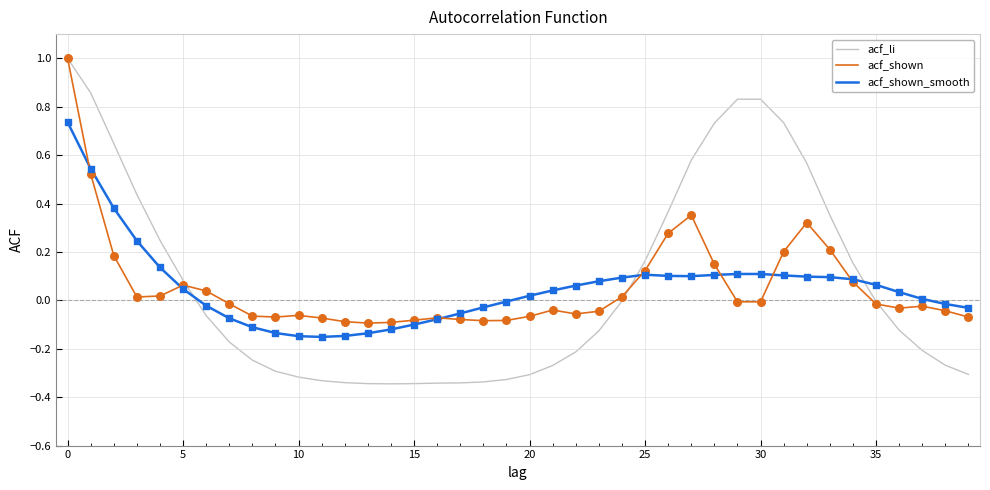

Which series has the widest spread of values?

acf_li